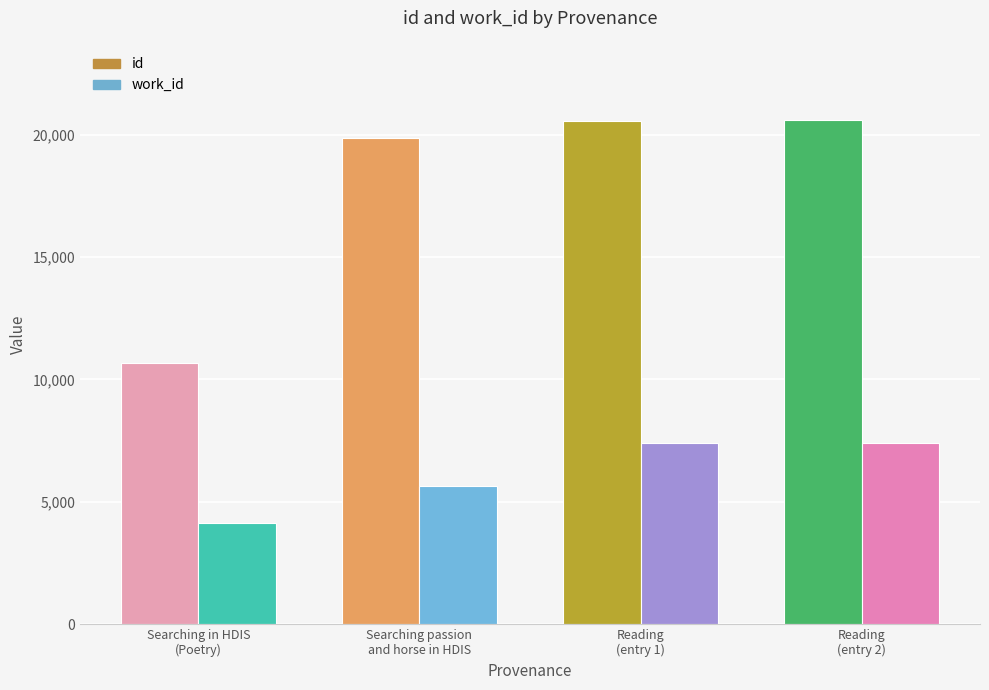

What is the minimum value for id?

10690